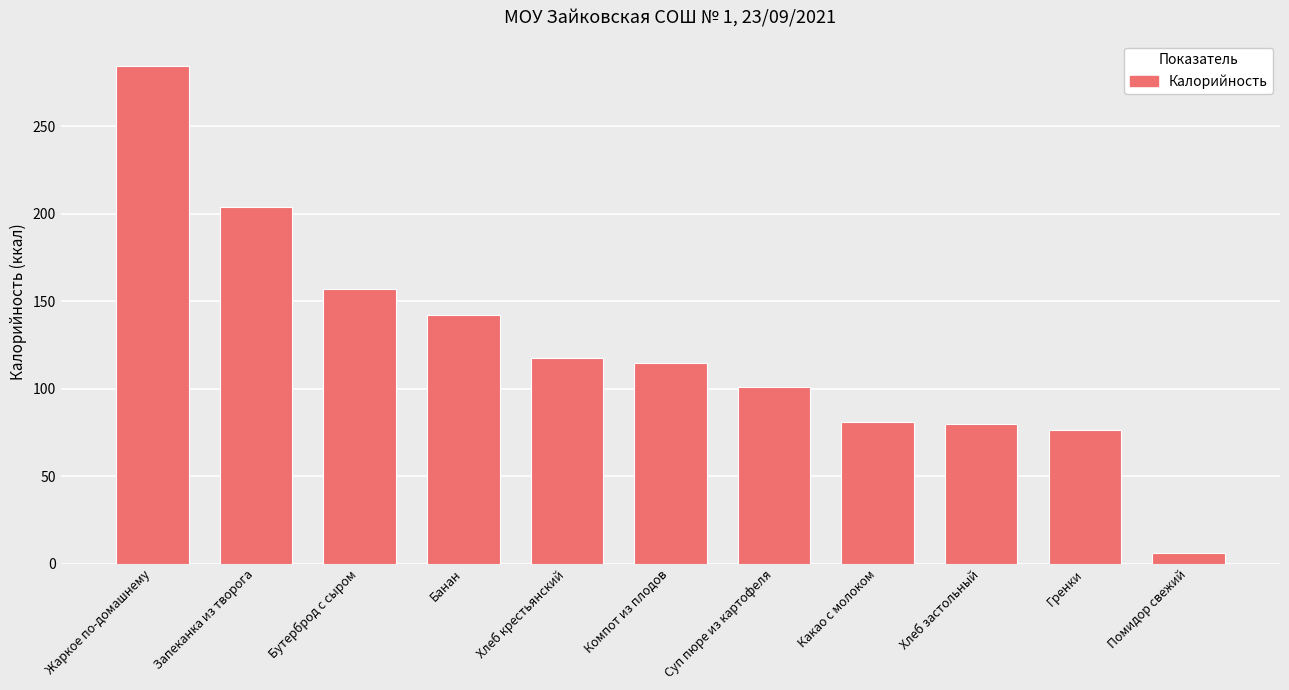

What is the label of the 9th bar from the right?

Бутерброд с сыром